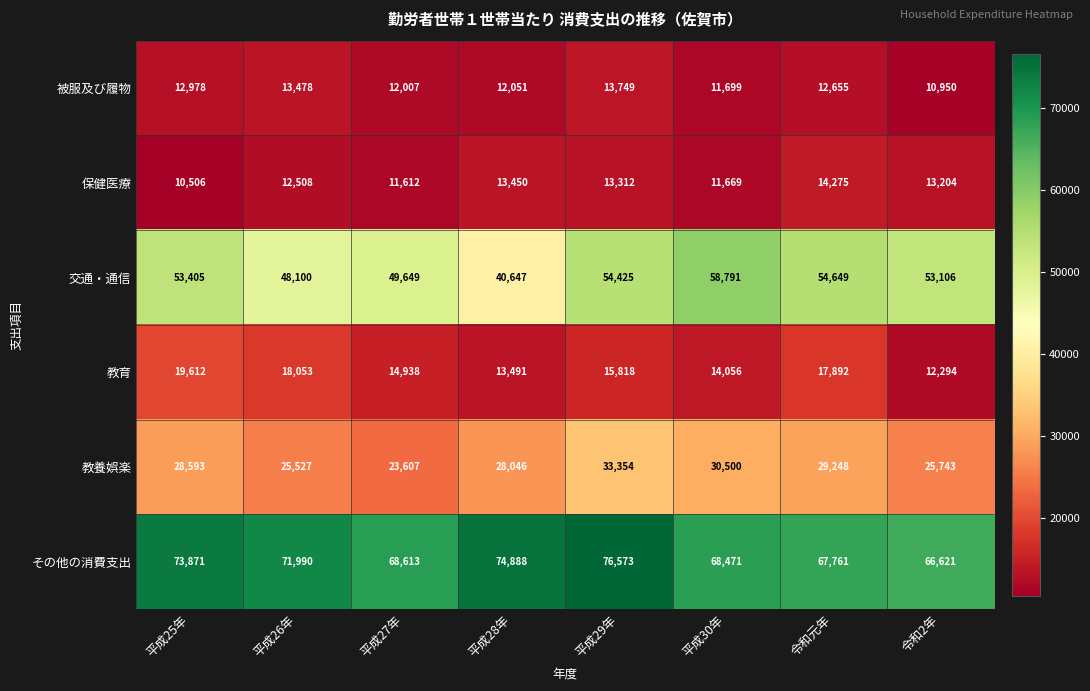

Rank the series by their maximum value, from highest to lowest.

その他の消費支出, 交通・通信, 教養娯楽, 教育, 保健医療, 被服及び履物